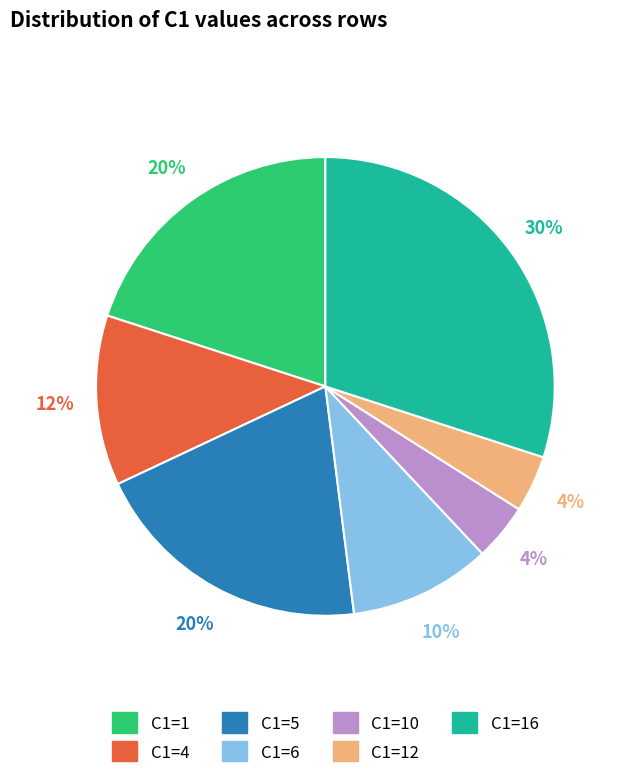

Is there a majority slice in this chart?

No